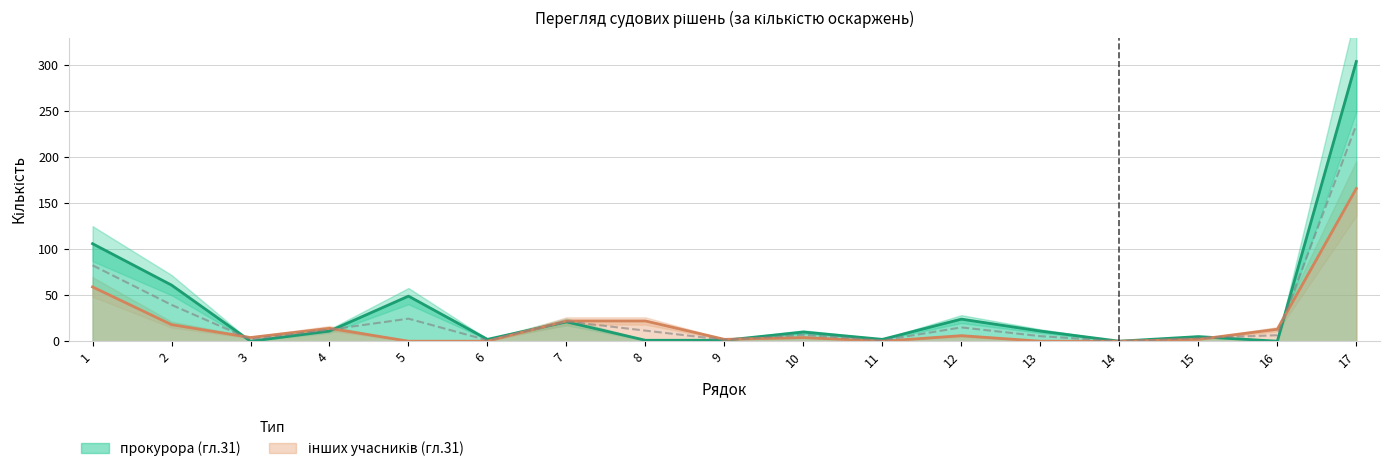

Which series has the largest total across all categories?

прокурора (гл.31)